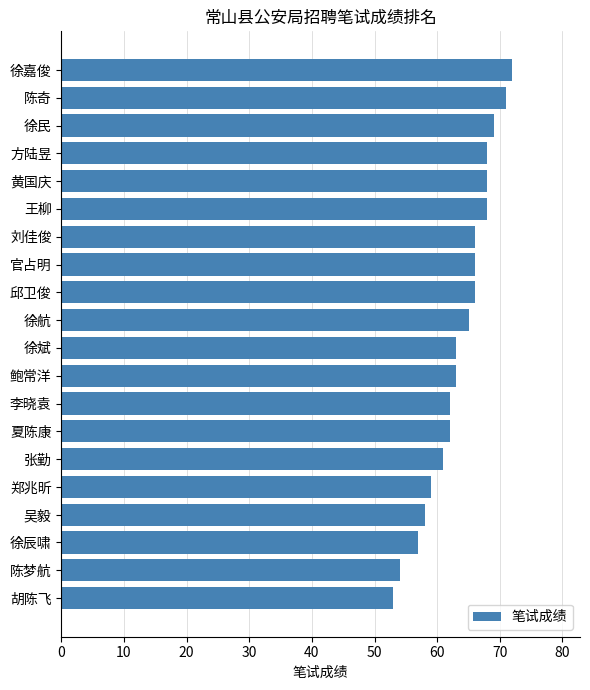

Is it true that the value at 鲍常洋 is 63?

True